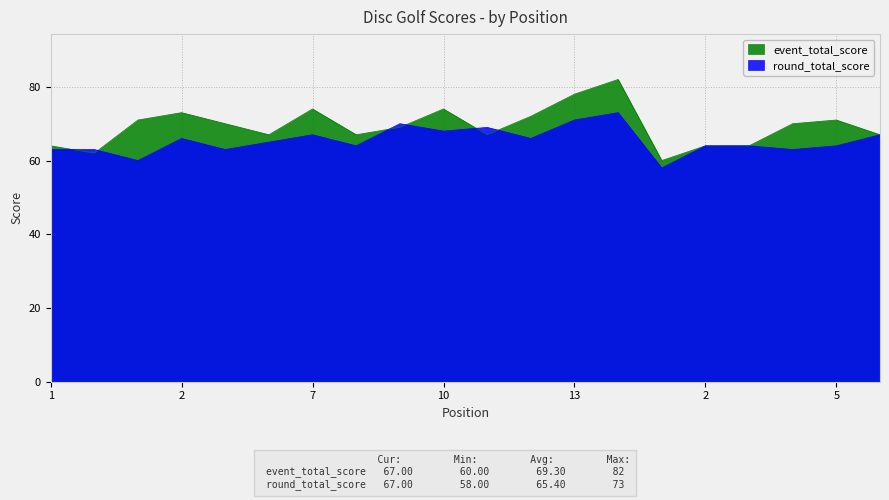

Is the value of event_total_score at 2 greater than the value of round_total_score at 5?

No